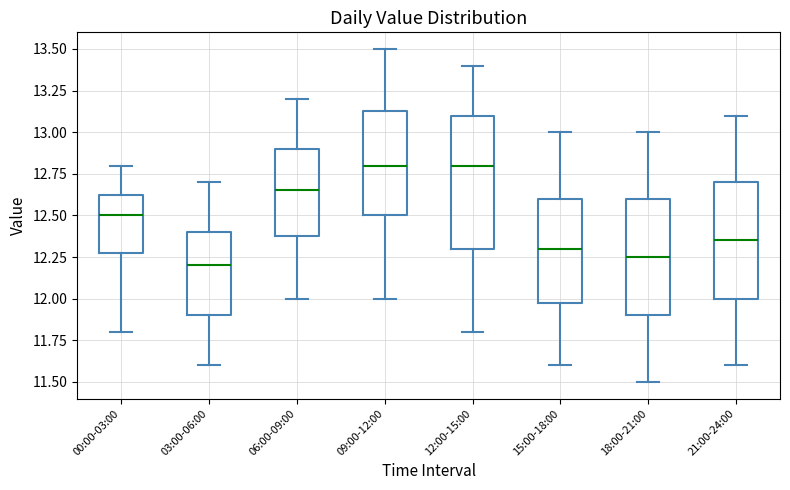

Reading left to right, read every box against the y-axis: the position of its median line, the range the box covers, and the ends of its whiskers. The values are not printed on the chart, so give them approximately, as read against the axis.

00:00-03:00: median 12.50, box 12.30 to 12.65, whiskers 11.80 to 12.80
03:00-06:00: median 12.20, box 11.90 to 12.40, whiskers 11.60 to 12.70
06:00-09:00: median 12.65, box 12.40 to 12.90, whiskers 12.00 to 13.20
09:00-12:00: median 12.80, box 12.50 to 13.15, whiskers 12.00 to 13.50
12:00-15:00: median 12.80, box 12.30 to 13.10, whiskers 11.80 to 13.40
15:00-18:00: median 12.30, box 12.00 to 12.60, whiskers 11.60 to 13.00
18:00-21:00: median 12.25, box 11.90 to 12.60, whiskers 11.50 to 13.00
21:00-24:00: median 12.35, box 12.00 to 12.70, whiskers 11.60 to 13.10